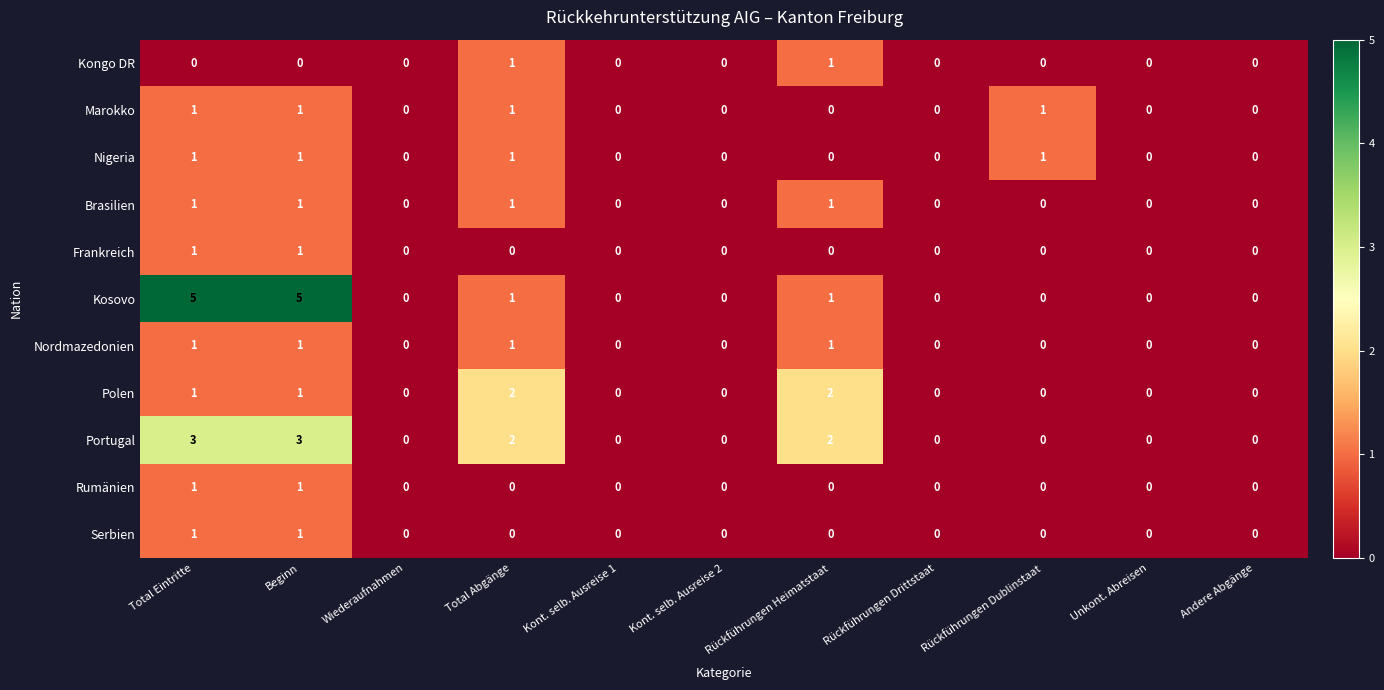

Which series has the widest spread of values?

Kosovo